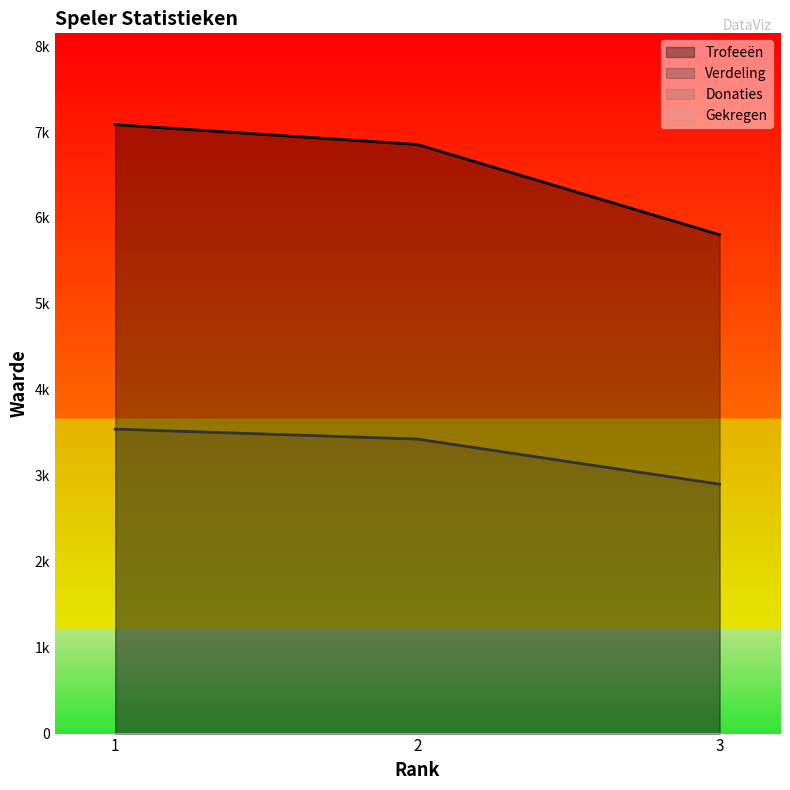

At how many categories does at least one series exceed 3301?

3